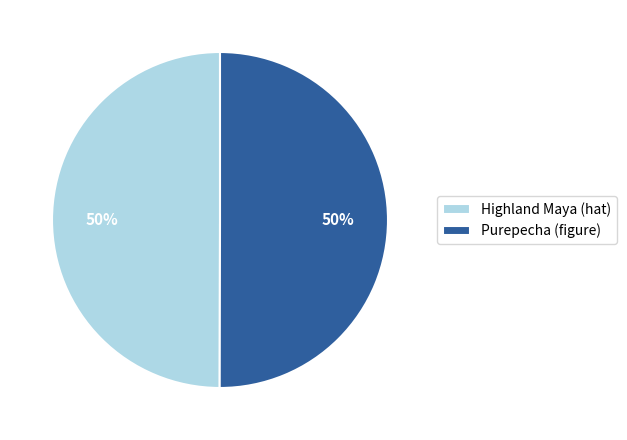

What percentage is the Highland Maya (hat) slice, to the nearest percent?

50%